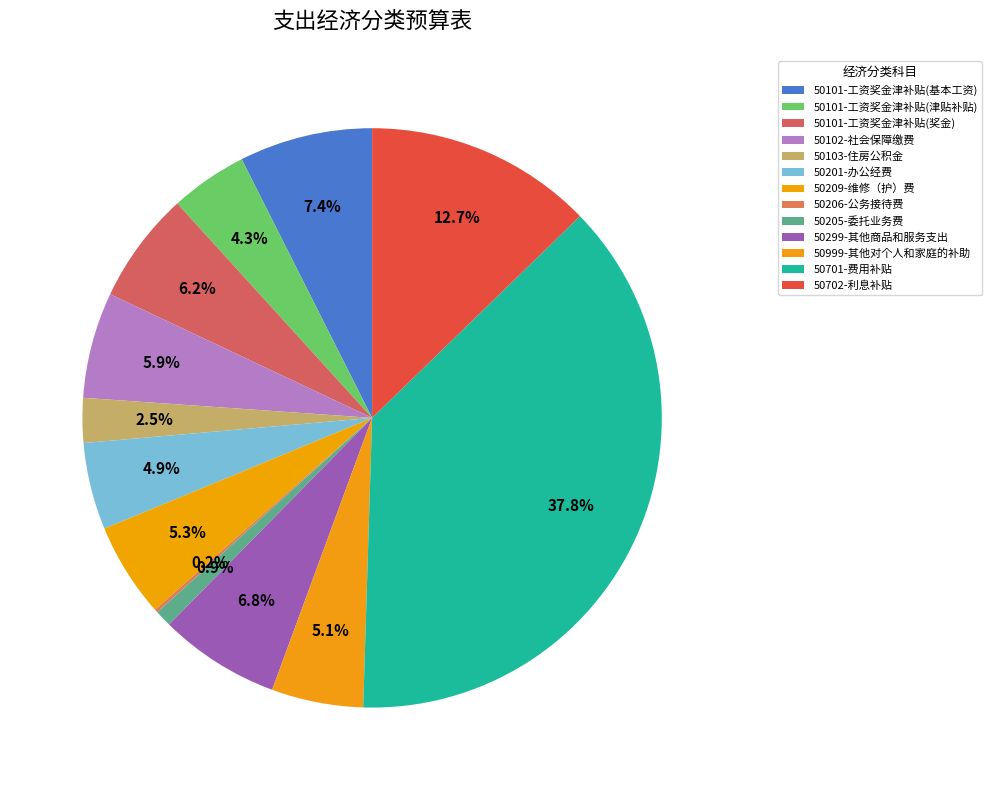

How many slices are in this pie chart?

13